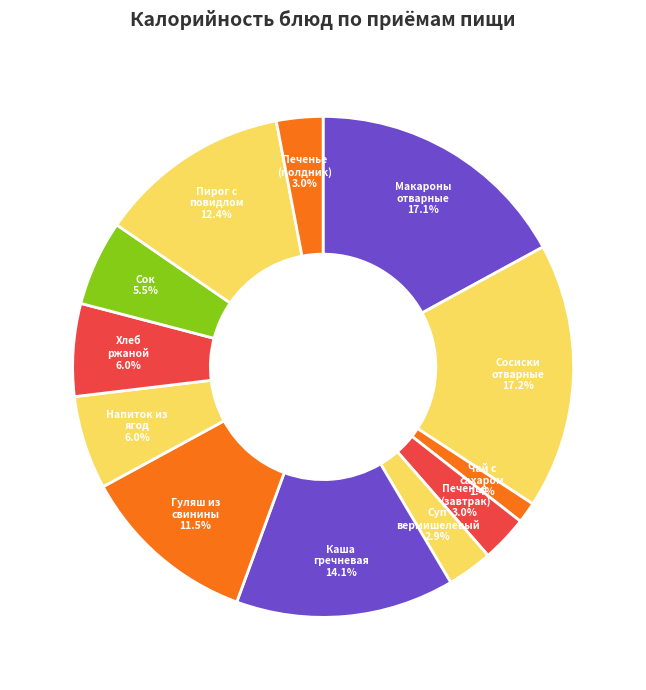

How many slices are in this pie chart?

12